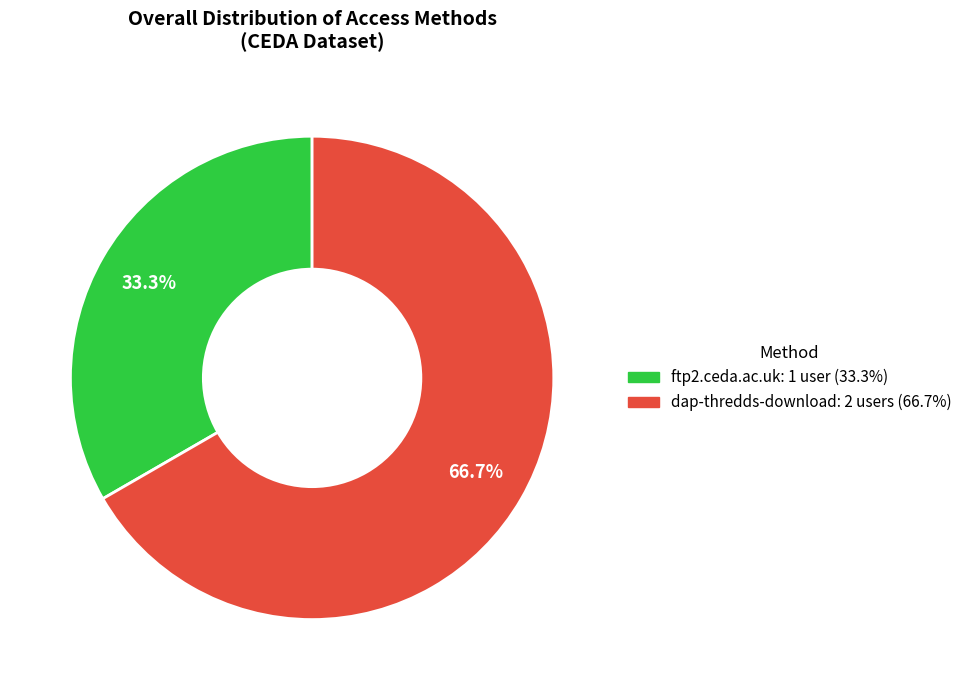

Which slice represents more than half of the pie?

dap-thredds-download